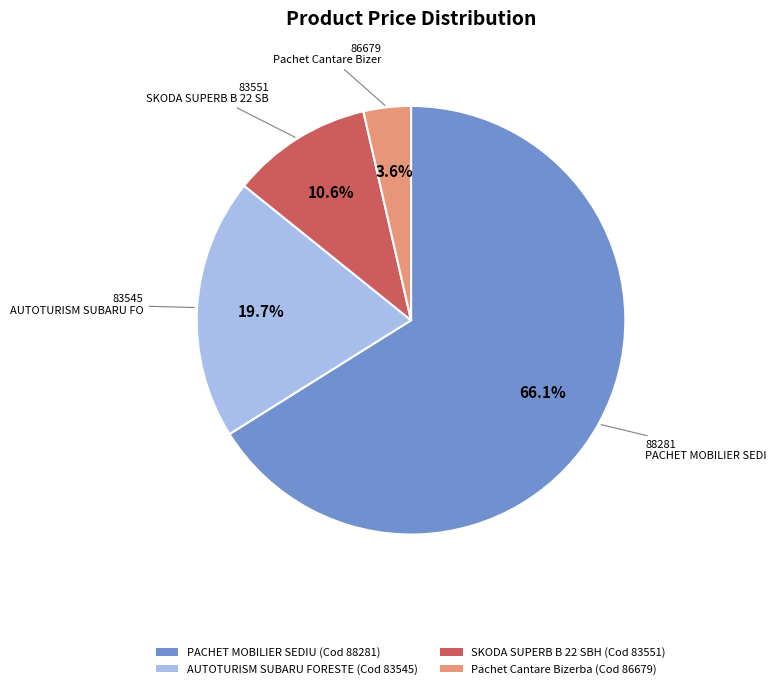

Which has a higher value, PACHET MOBILIER SEDIU (Cod 88281) or SKODA SUPERB B 22 SBH (Cod 83551)?

PACHET MOBILIER SEDIU (Cod 88281)